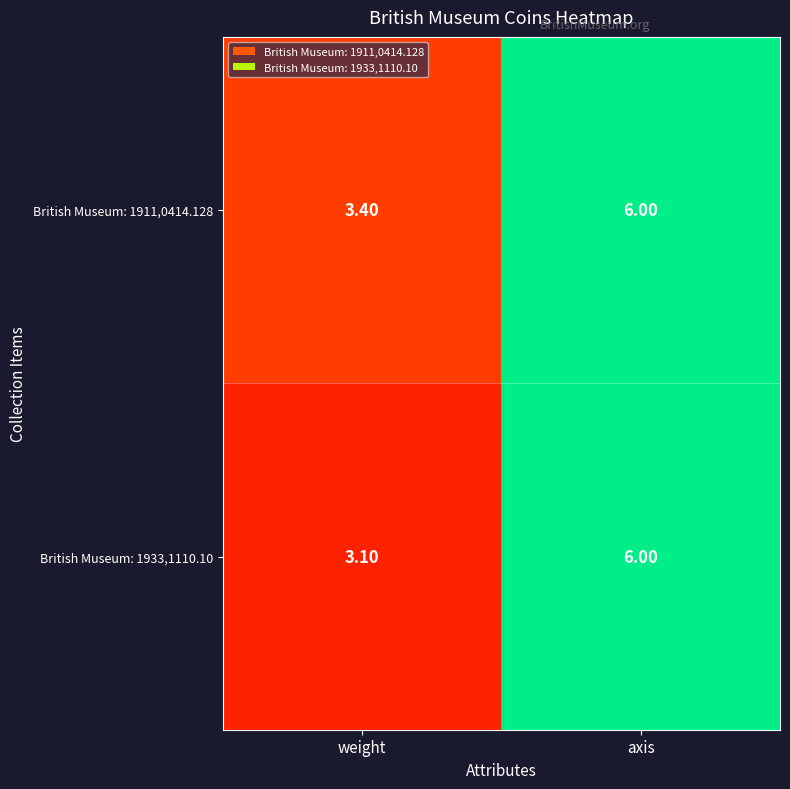

Which label corresponds to the largest value in the chart?

axis